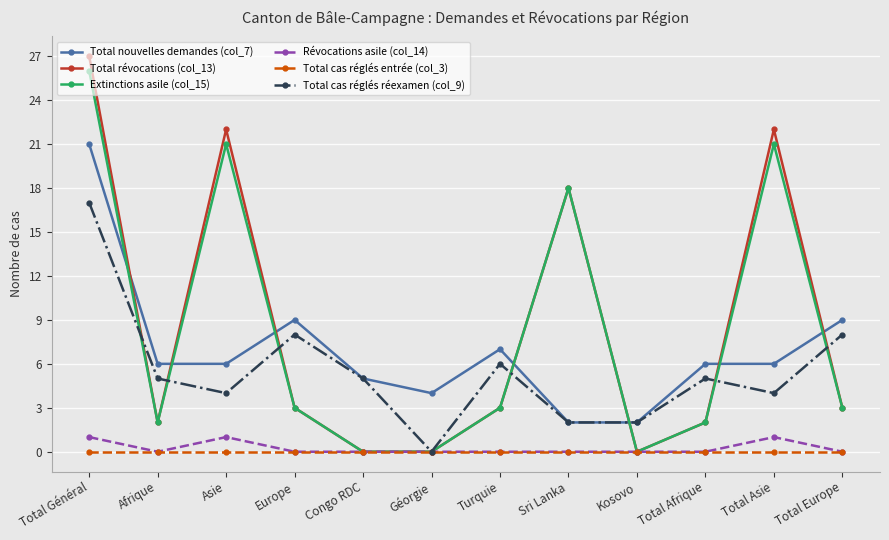

True or false: Révocations asile (col_14) and Total nouvelles demandes (col_7) intersect in this chart.

False